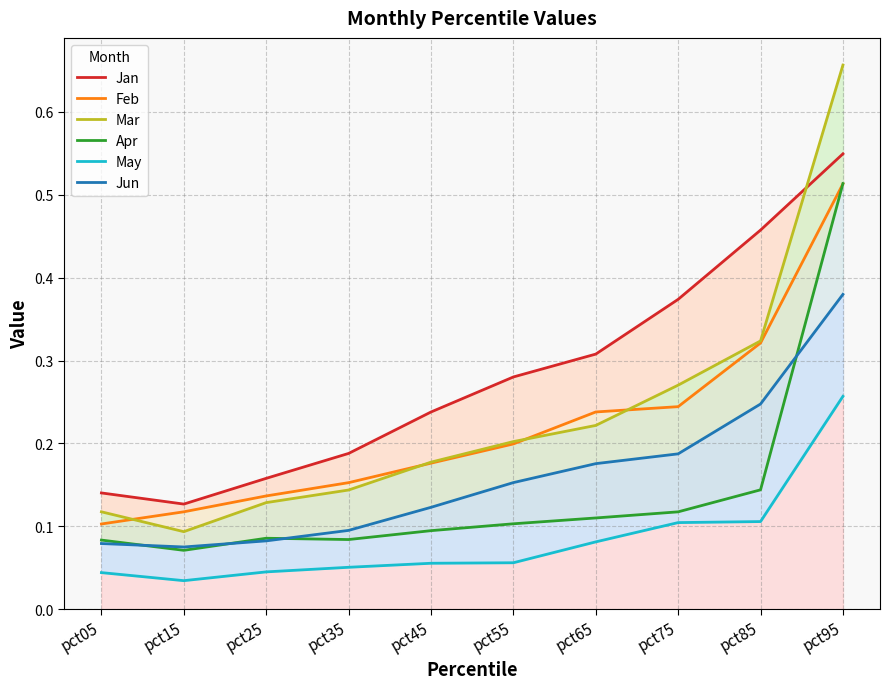

Count the number of data series in this chart.

6